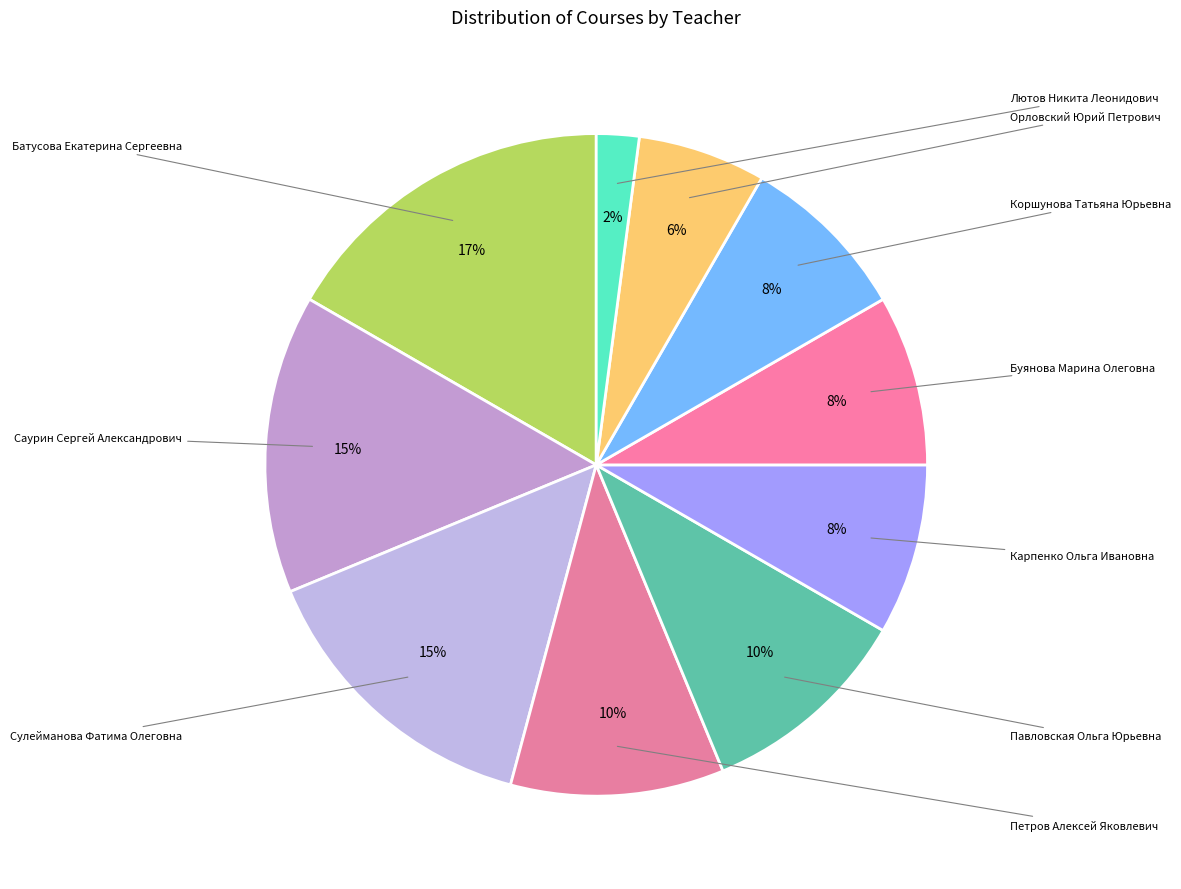

Count the number of slices in the pie.

10